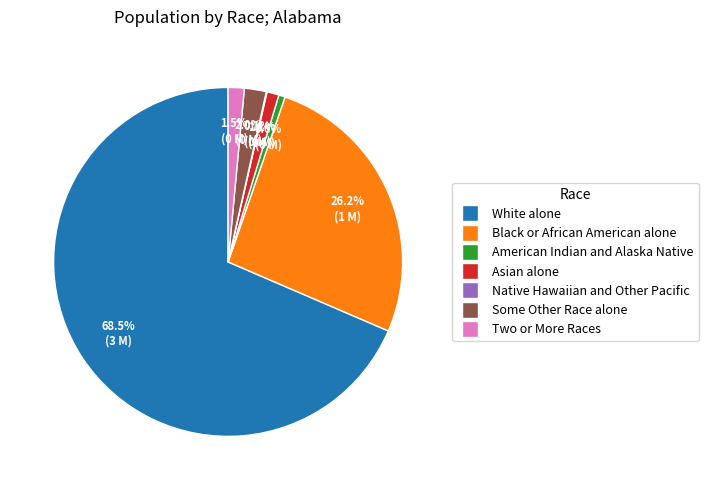

Which category has the biggest portion of the pie?

White alone